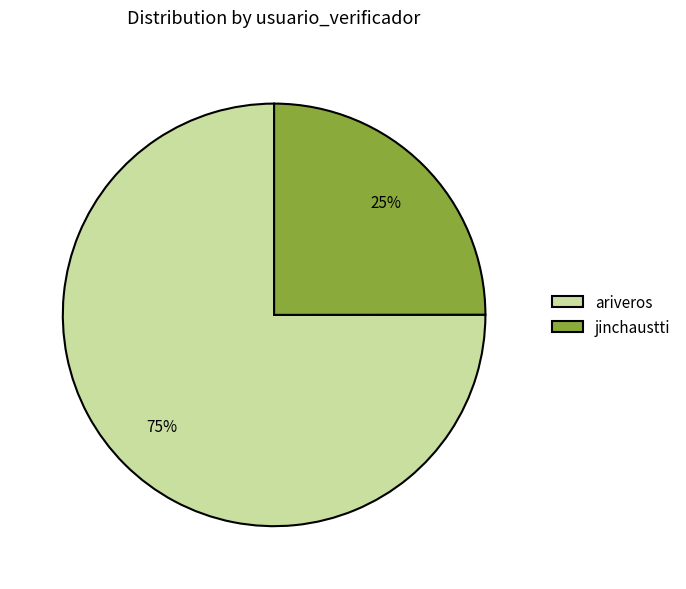

To the nearest percent, what is the difference between the largest and smallest slice percentages?

50%